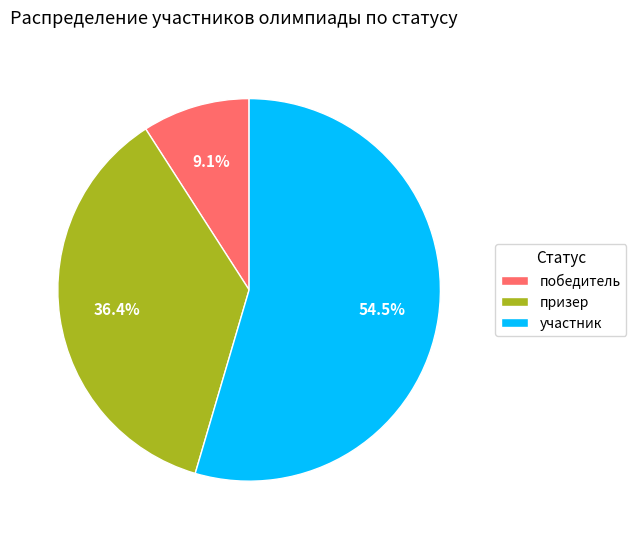

Is there any slice that represents more than half of the pie?

Yes